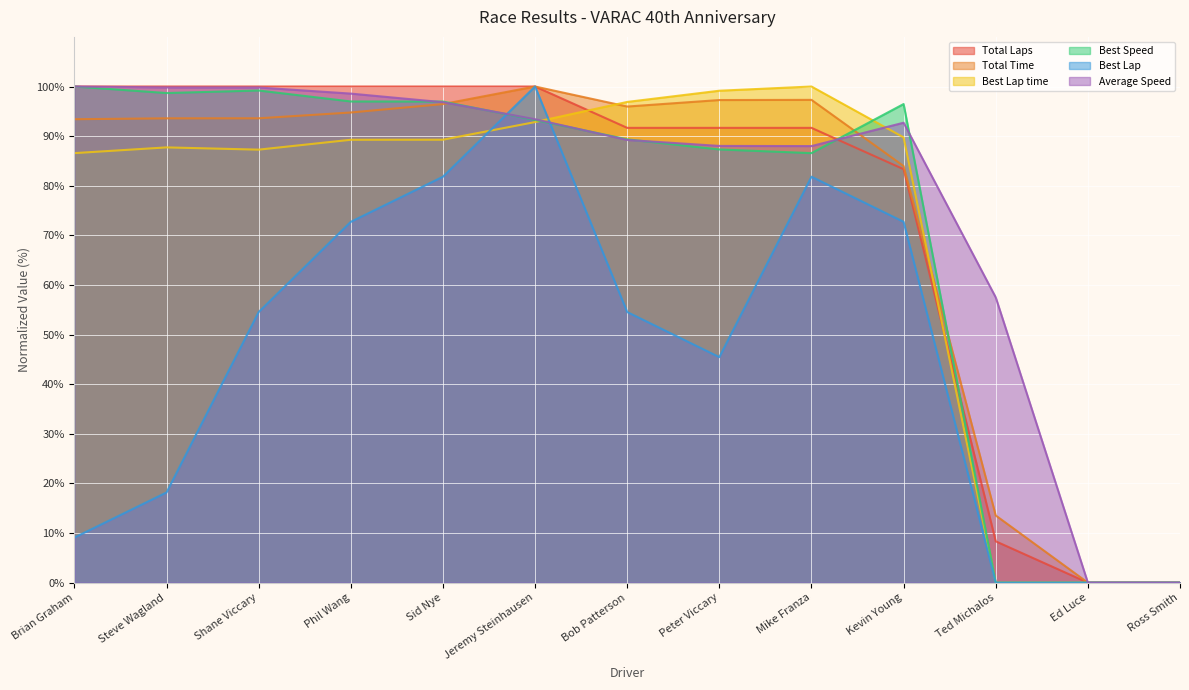

At which category is the sum across all series the highest?

Jeremy Steinhausen